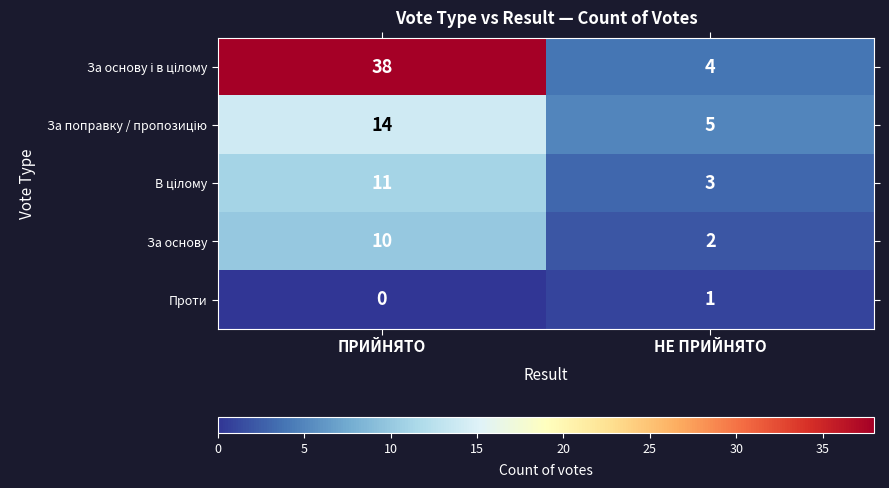

What is the maximum value shown in the chart?

38